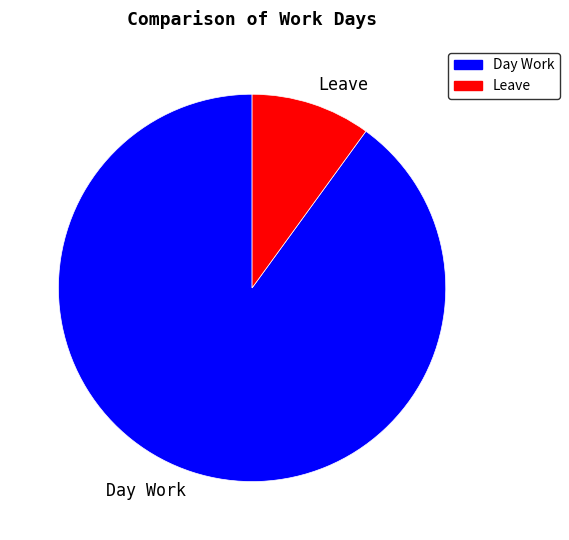

Rank the categories by value from highest to lowest.

Day Work, Leave